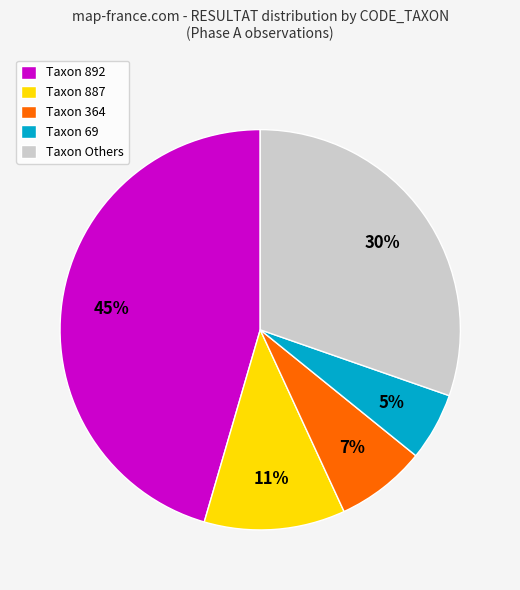

To the nearest percent, what percentage of the pie is Taxon 887?

11%